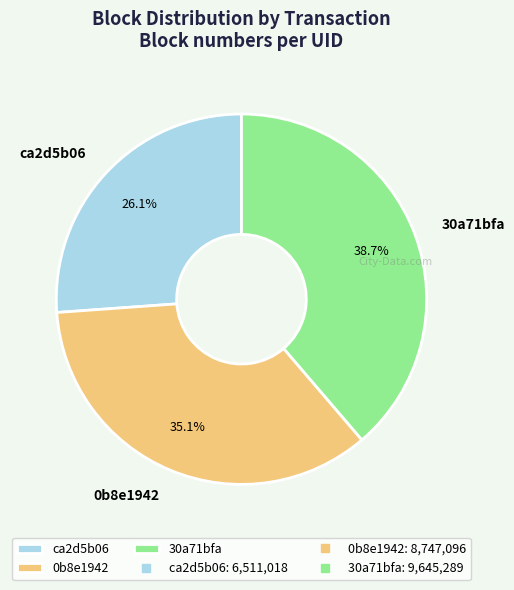

True or false: 0b8e1942 accounts for 35% of the total.

True